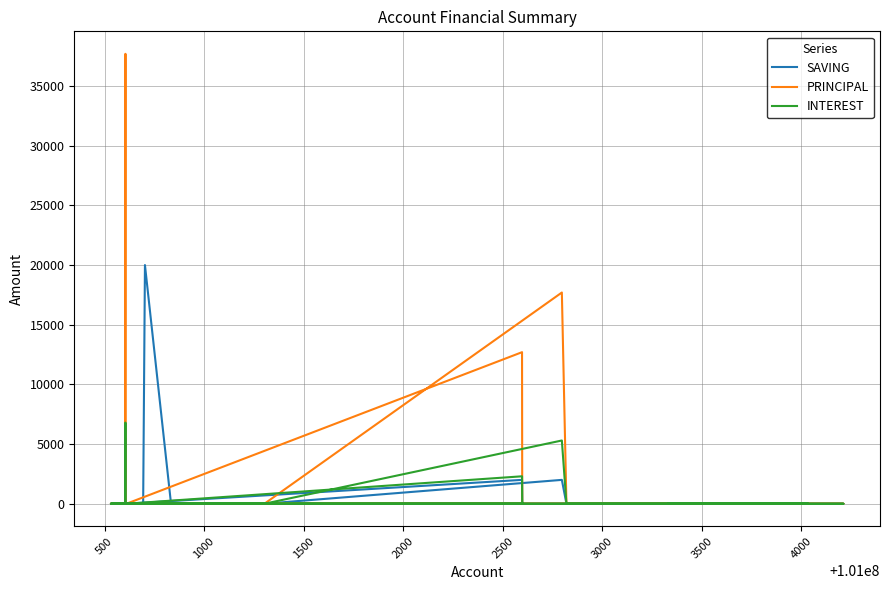

Reading right to left, transcribe all the data shown in this chart.

SAVING: 0	0	0	0	0	0	0	0	5500	0	0	0	2000	0	0	0	0	0	0	20000	0	0	0	0	0	2000	0	0	0
PRINCIPAL: 0	0	0	0	0	0	0	0	37700	0	0	0	12700	0	0	0	0	0	0	0	0	0	0	0	0	17700	0	0	0
INTEREST: 0	0	0	0	0	0	0	0	6800	0	0	0	2300	0	0	0	0	0	0	0	0	0	0	0	0	5300	0	0	0